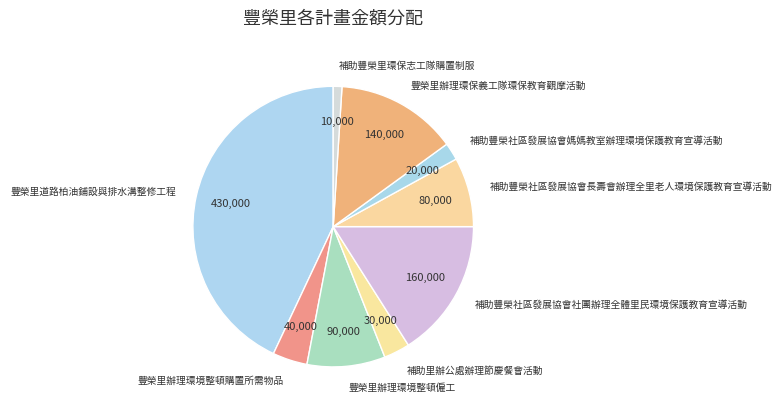

Approximately how many times larger is the value at 補助豐榮社區發展協會媽媽教室辦理環境保護教育宣導活動 compared to 豐榮里辦理環境整頓購置所需物品?

0.5